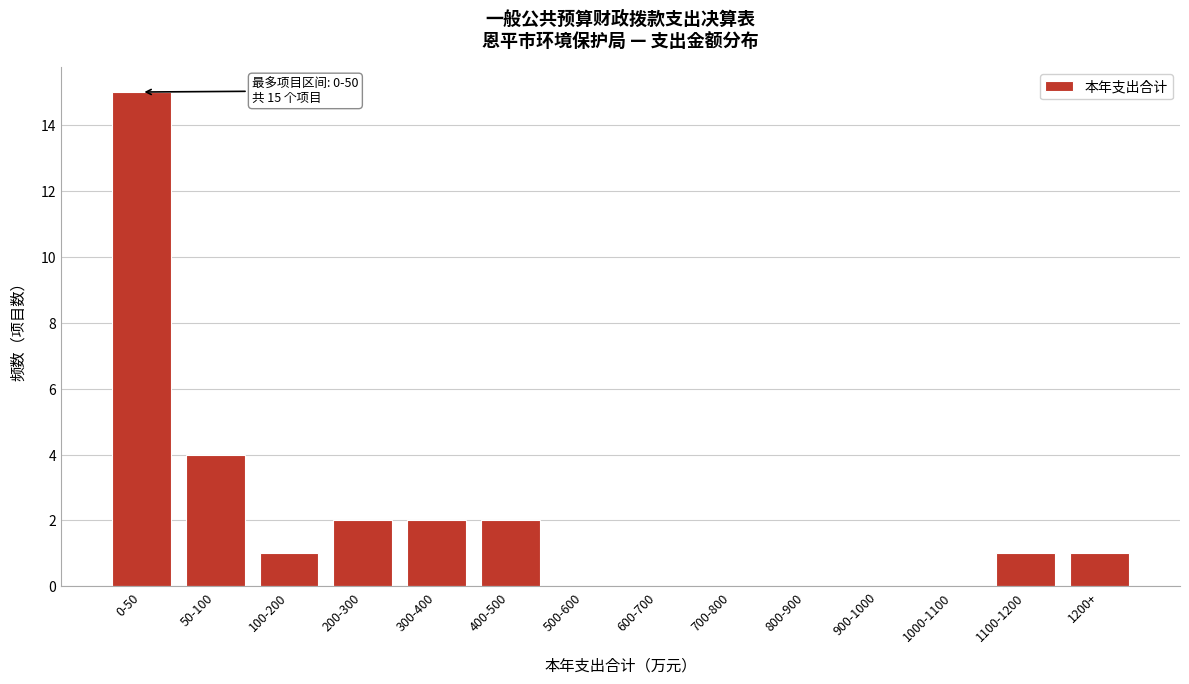

Reading left to right, what are all the values shown in this chart?

0-50=15	50-100=4	100-200=1	200-300=2	300-400=2	400-500=2	500-600=0	600-700=0	700-800=0	800-900=0	900-1000=0	1000-1100=0	1100-1200=1	1200+=1